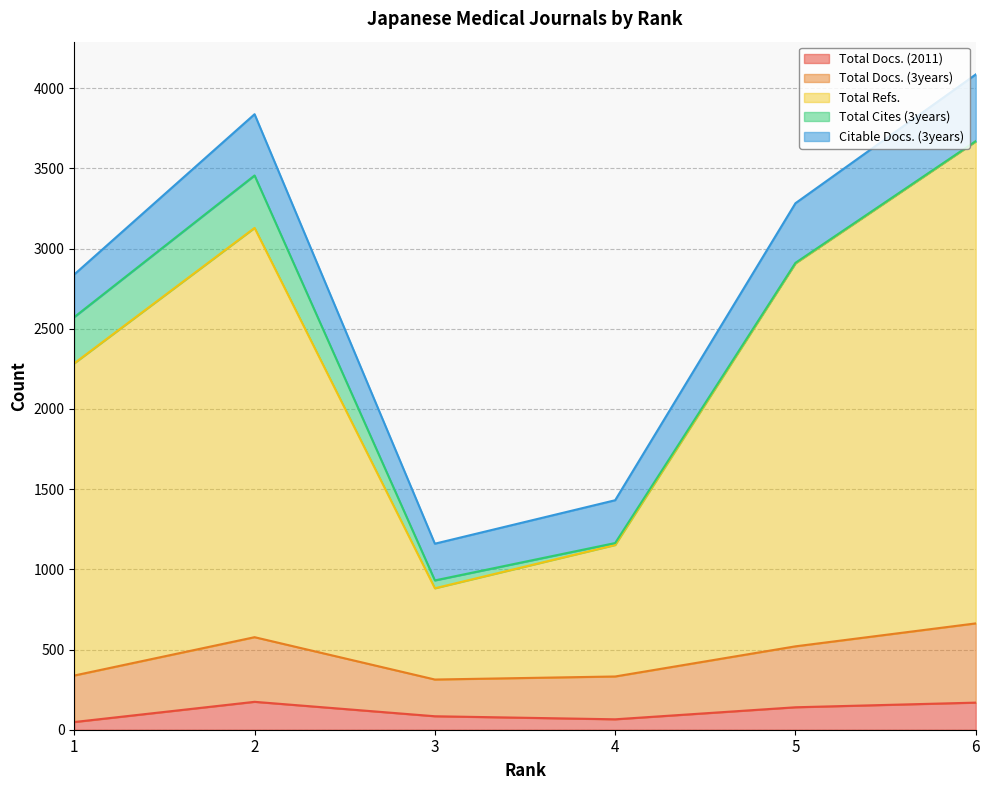

What is the difference between the second highest and second lowest values in the Total Docs. (2011) series?

104